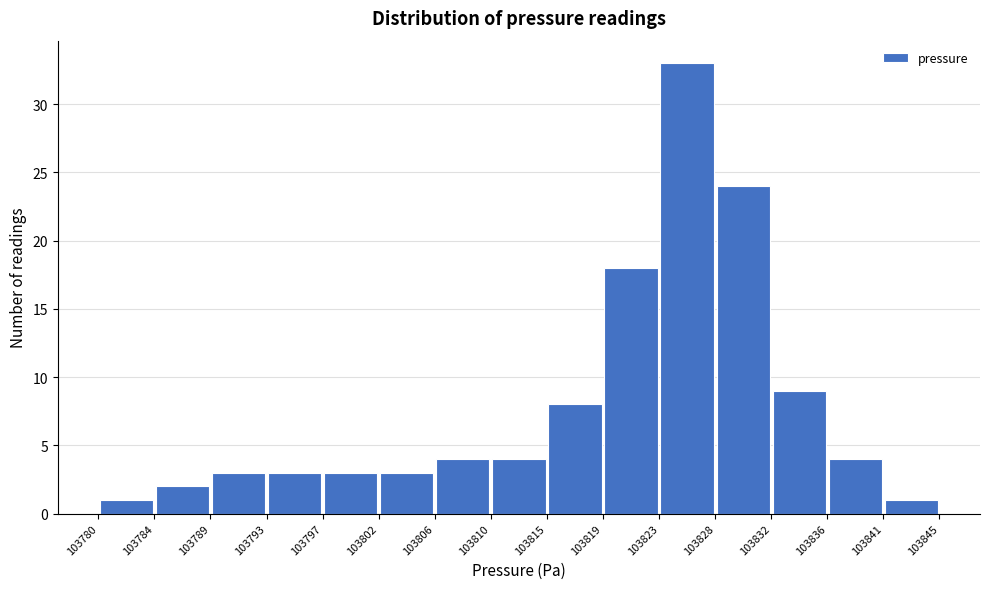

What is the height of the bar covering 103797 to 103802 on the x-axis? The values are not printed on the chart, so give them approximately, as read against the axis.

3